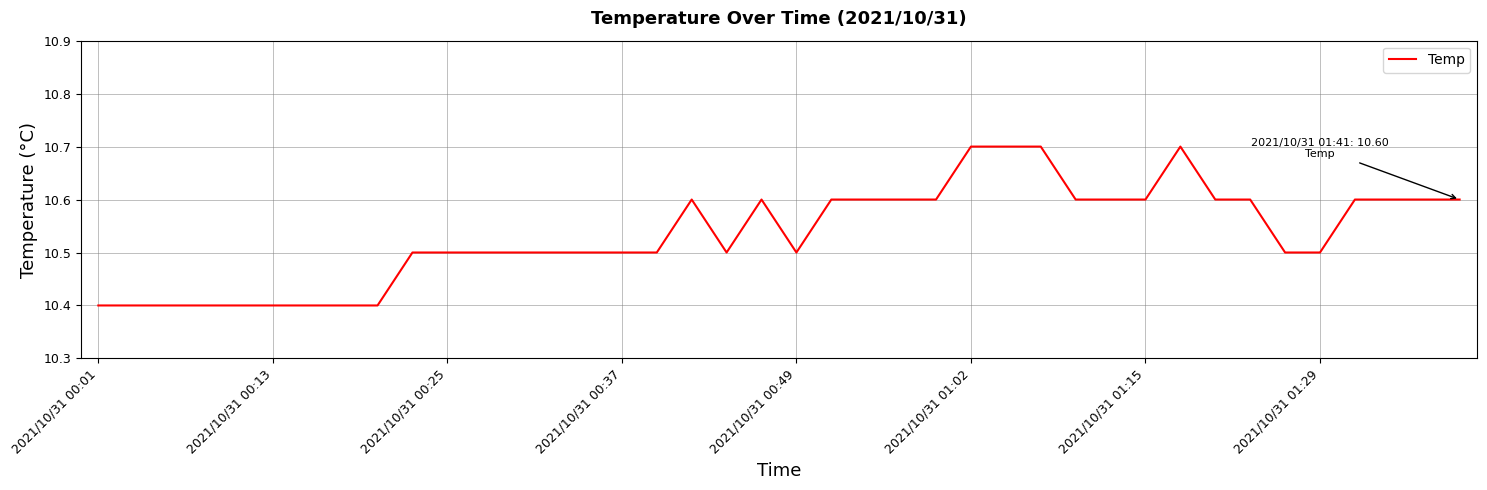

What is the sum of all values?

421.4